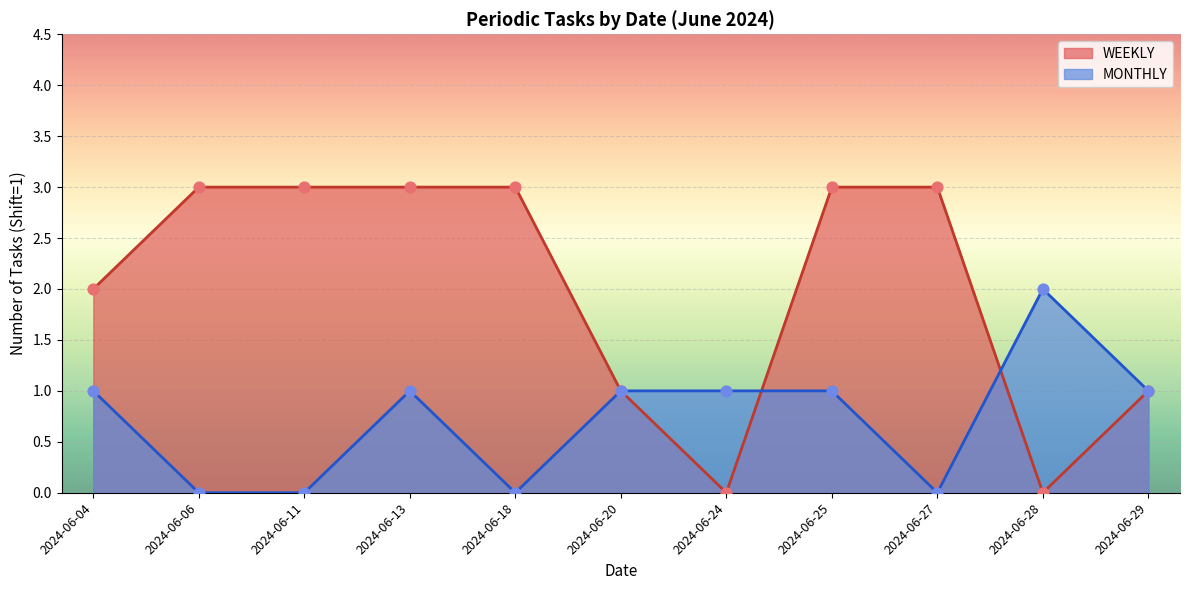

Approximately how many times larger is the value at 2024-06-25 compared to 2024-06-18?

1.0